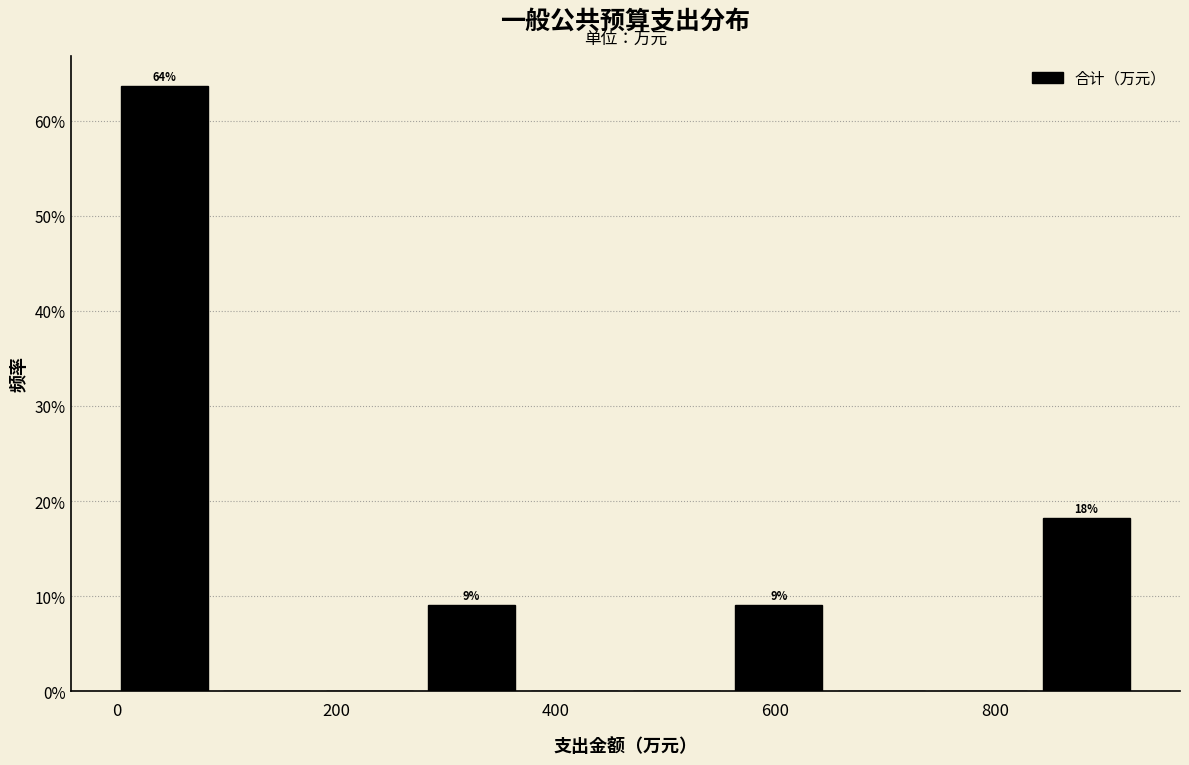

Which range on the x-axis has the tallest bar?

0 to 100